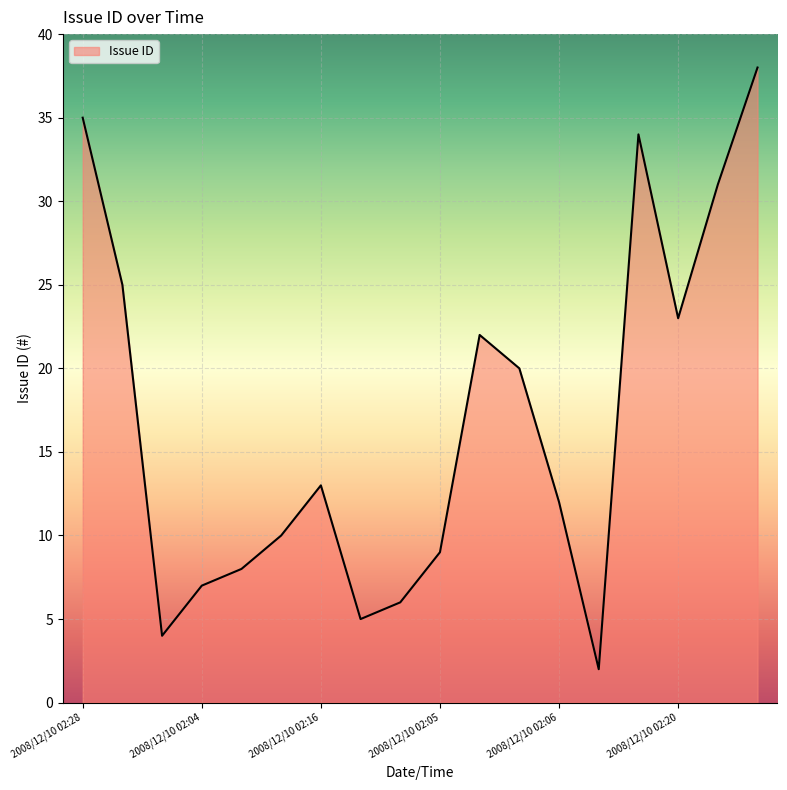

How many interior local valleys (lower than both neighbors) does the data have?

4